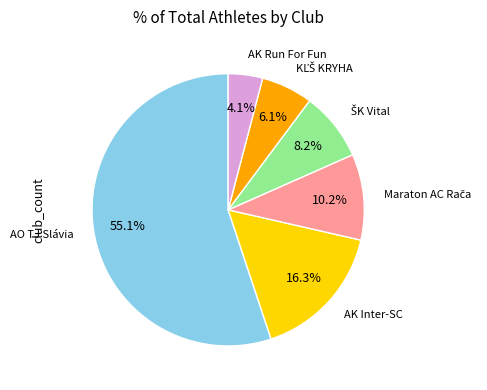

Does any single category account for the majority?

Yes